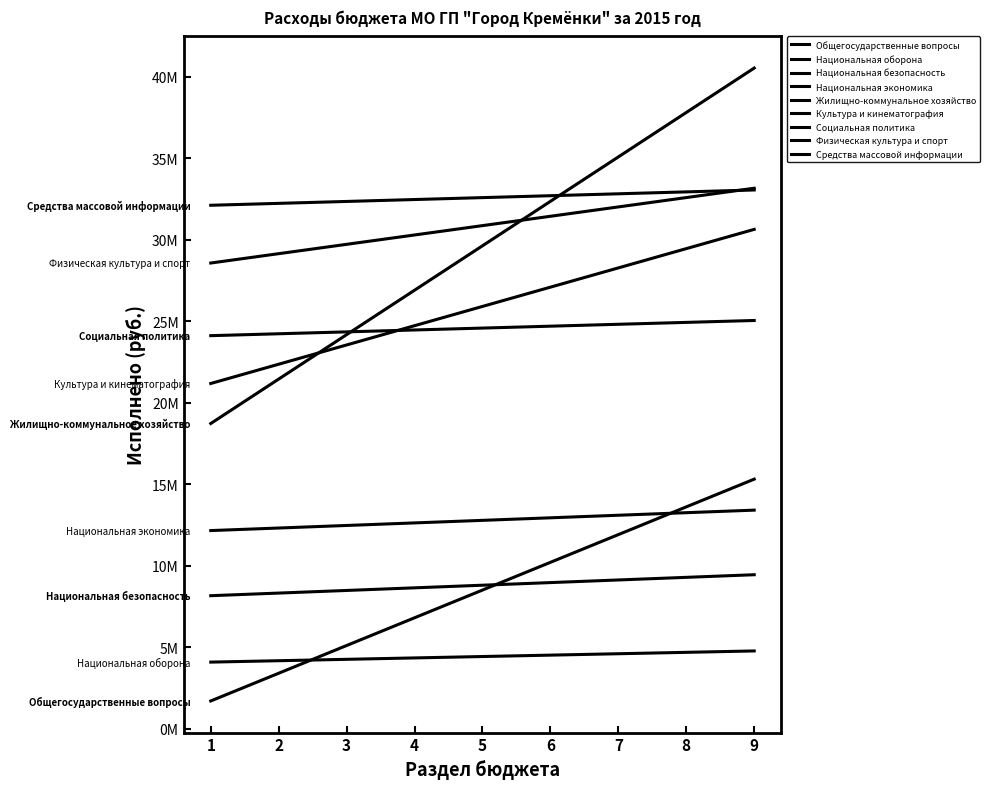

Does the chart have visible grid lines?

No